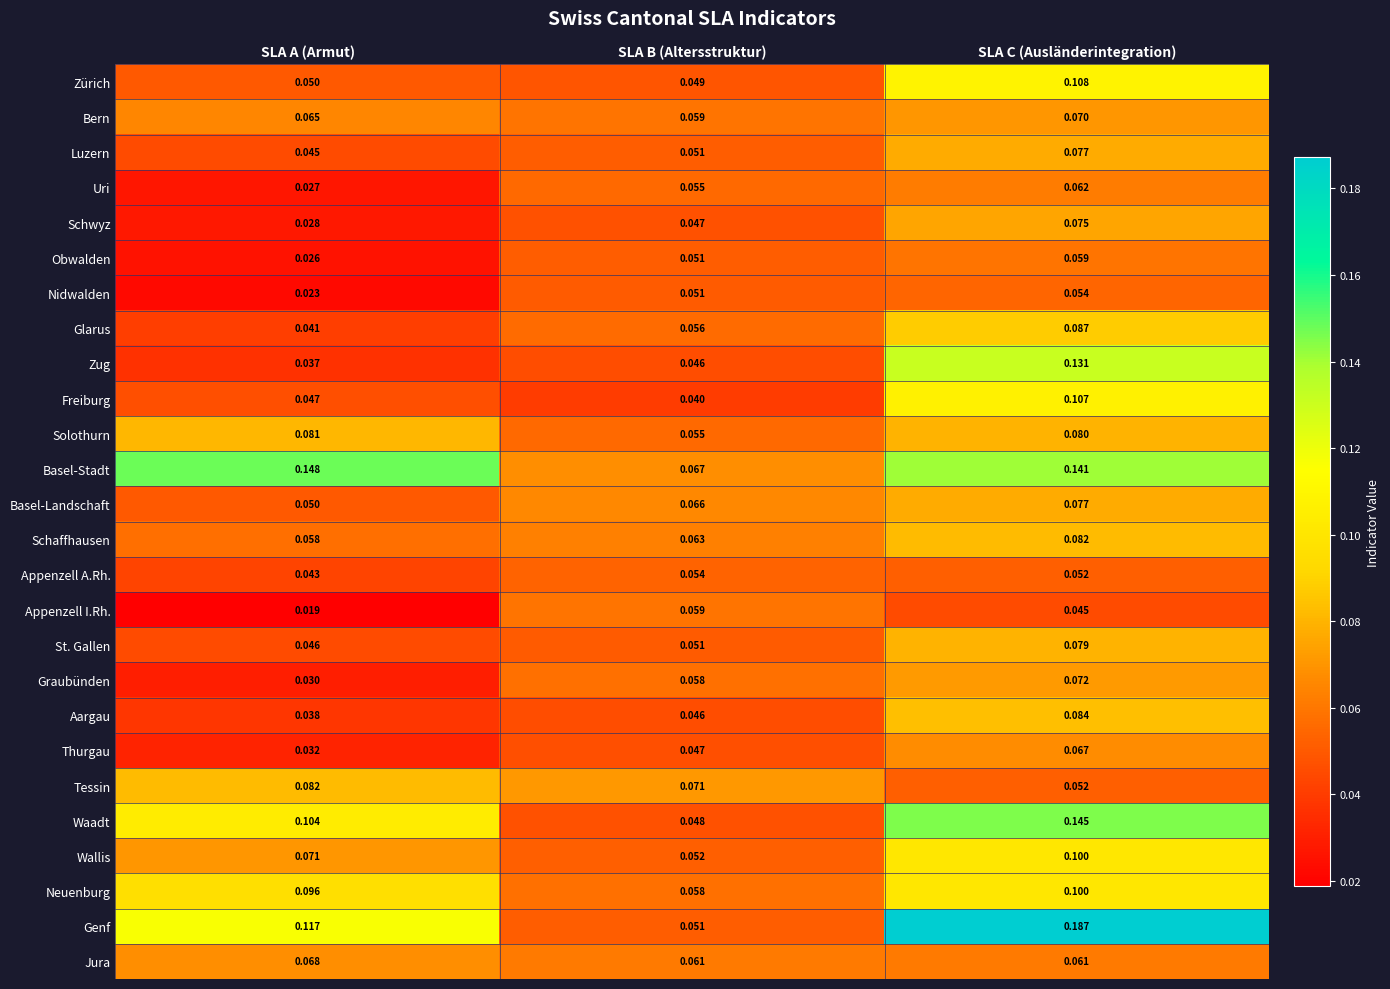

Count the number of categories in the chart.

3